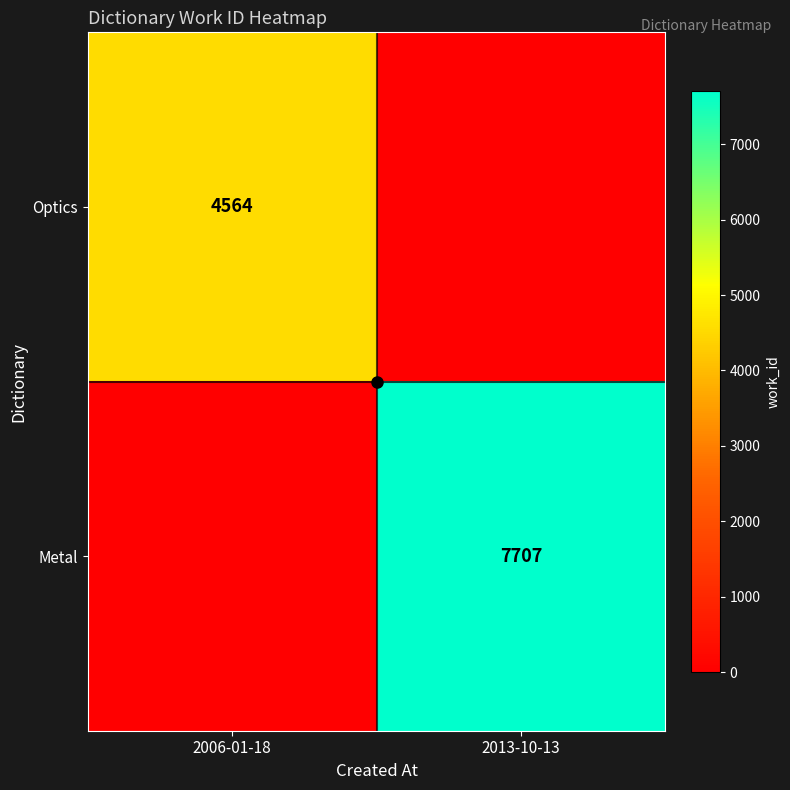

List the series in order of their peak value, lowest first.

Optics, Metal